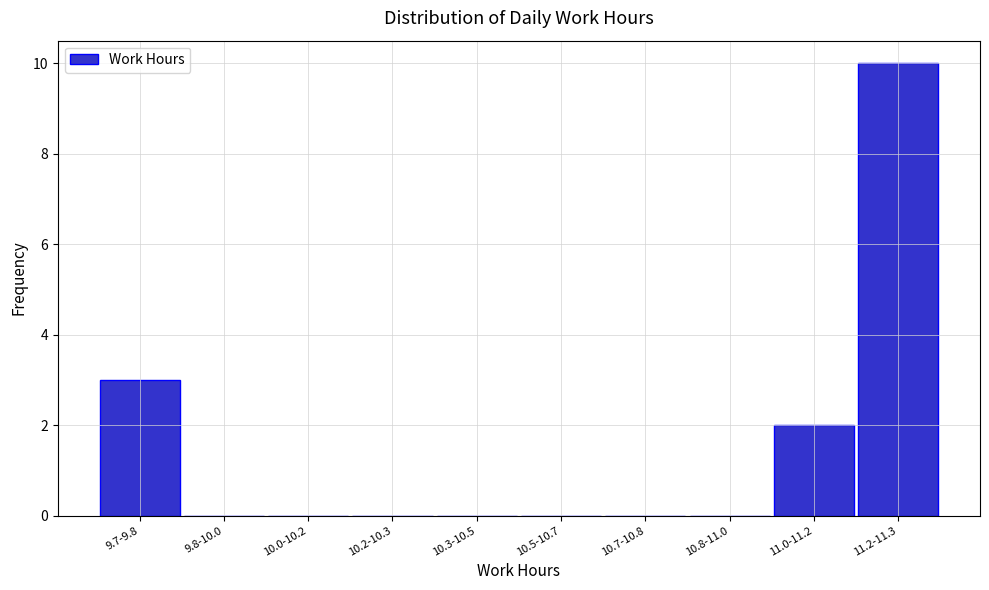

Reading right to left, extract all data points from this chart.

11.2-11.3=10	11.0-11.2=2	10.8-11.0=0	10.7-10.8=0	10.5-10.7=0	10.3-10.5=0	10.2-10.3=0	10.0-10.2=0	9.8-10.0=0	9.7-9.8=3